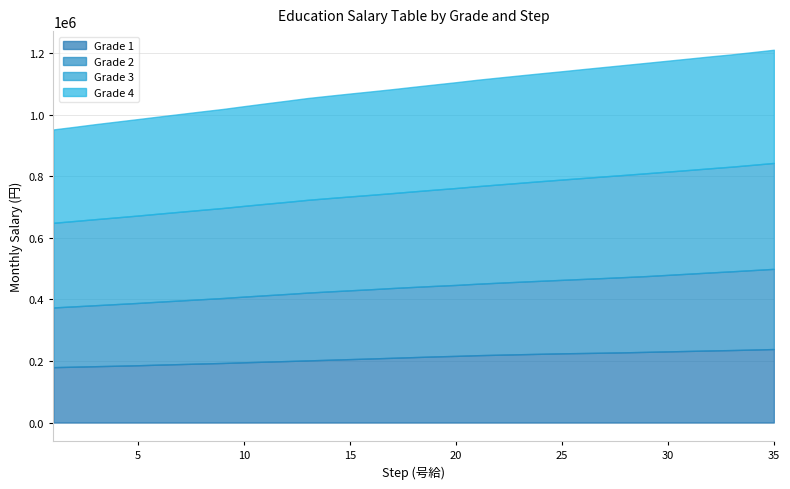

List the series in order of their peak value, lowest first.

Grade 1, Grade 2, Grade 3, Grade 4